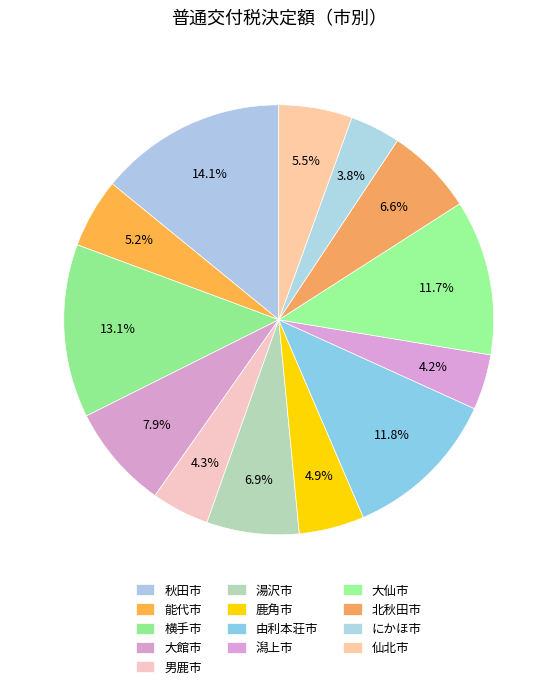

Is there any slice that represents more than half of the pie?

No